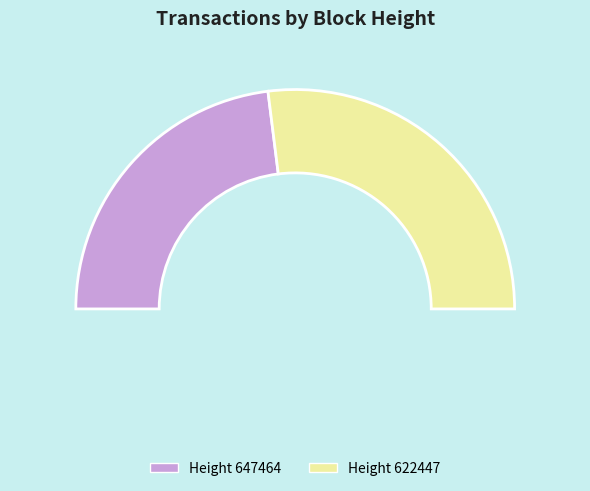

Which has a higher value, 622447 or 647464?

622447